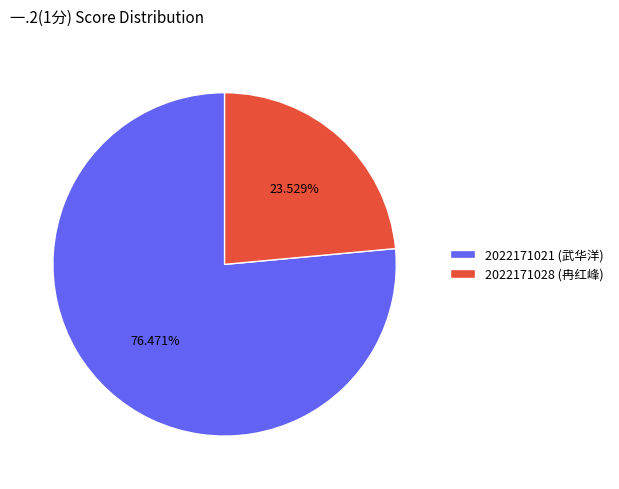

What is the majority slice?

2022171021 (武华洋)